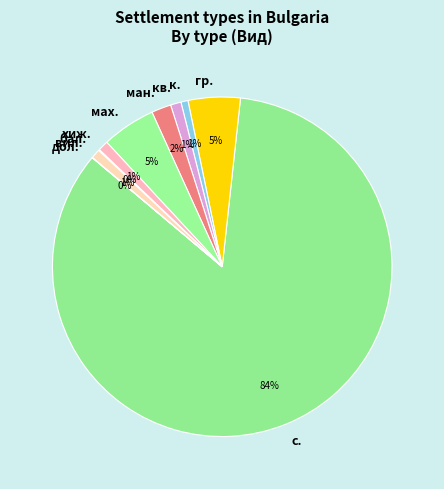

Is it true that вил. is 11% of the pie?

False